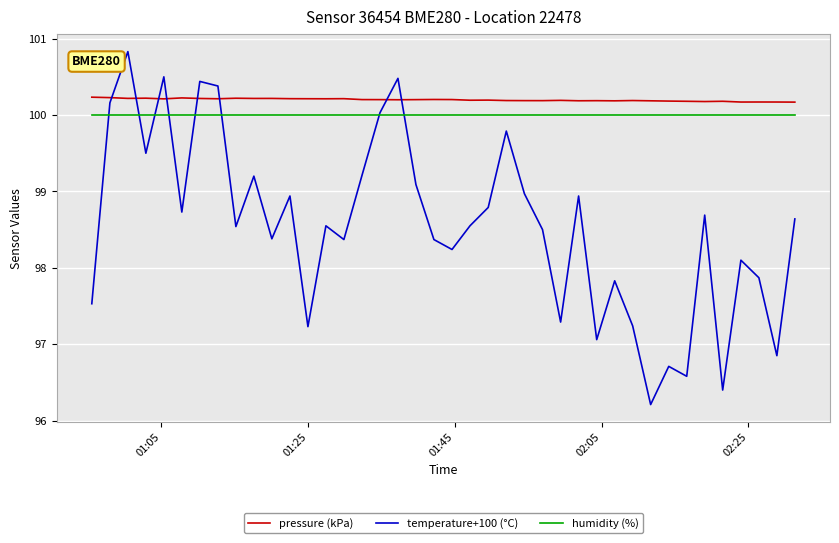

Which series ends up on top after the final intersection of pressure (kPa) and temperature+100 (°C)?

pressure (kPa)